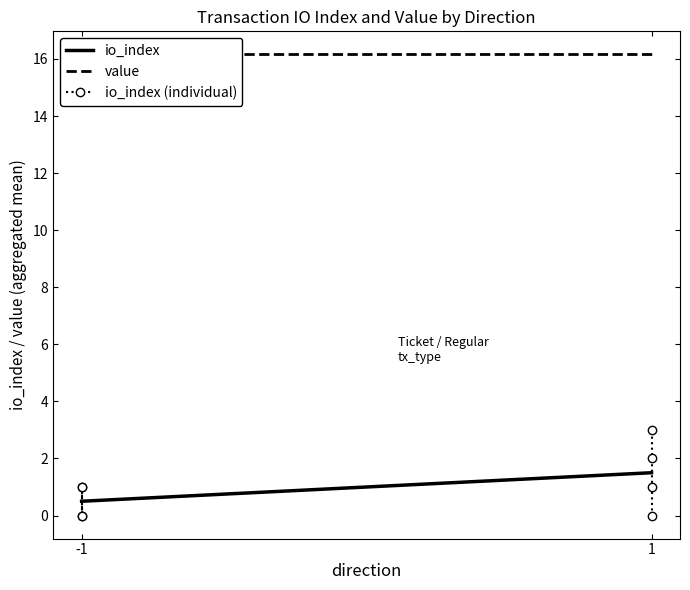

The value series shows 8.1 at -1. True or false?

False